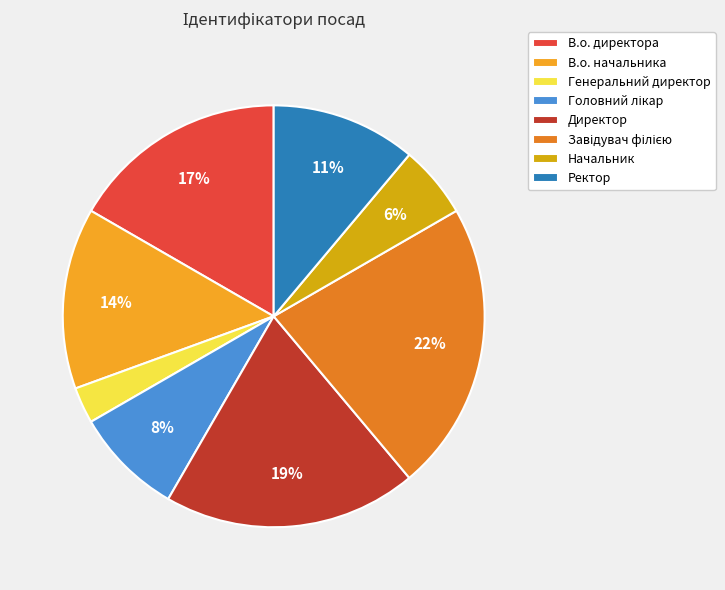

Which has a higher value, Ректор or В.о. начальника?

В.о. начальника